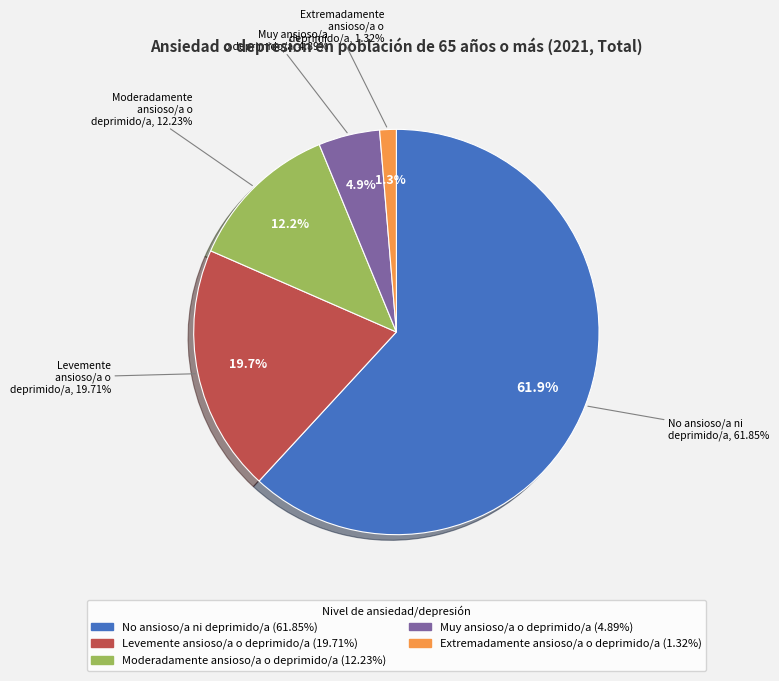

Which slice represents more than half of the pie?

No estoy ansioso/a ni deprimido/a